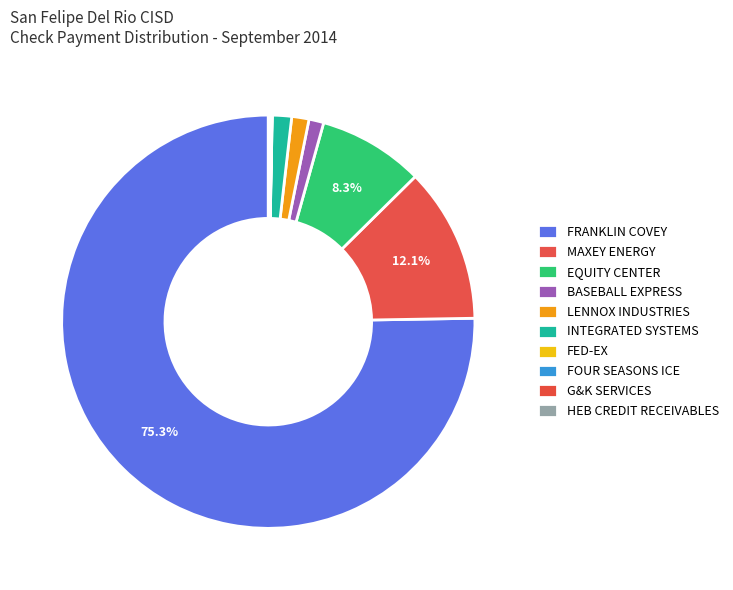

To the nearest percent, what is the difference between the largest and smallest slice percentages?

75%